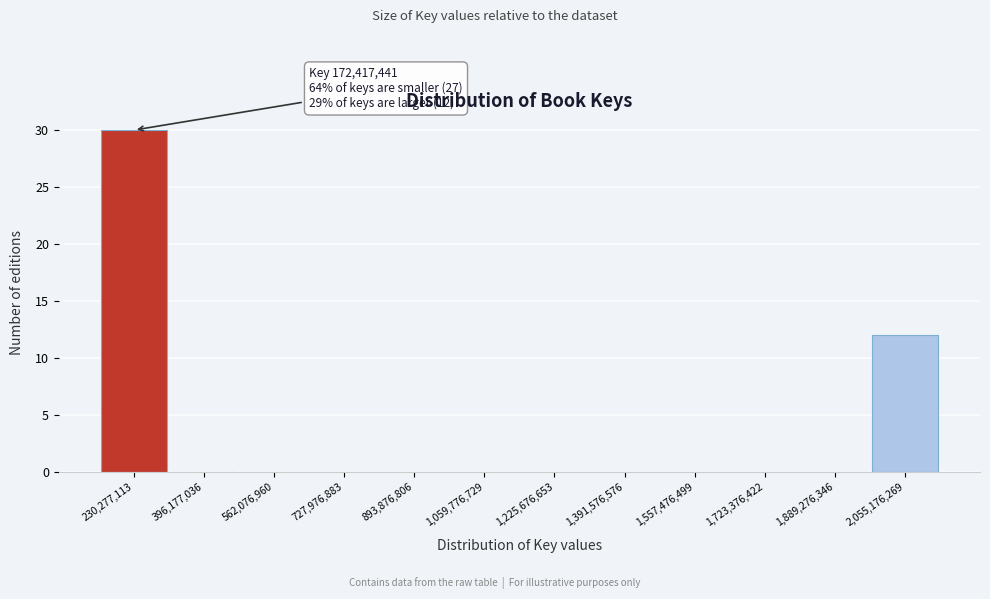

Over which range of the x-axis is the bar tallest?

160000000 to 320000000